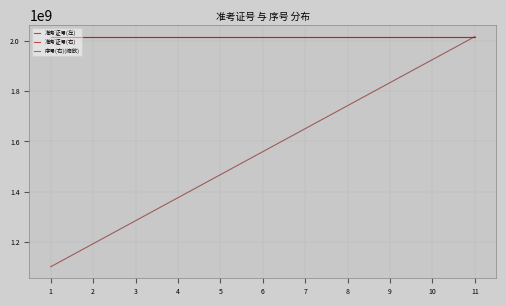

Does the chart have visible grid lines?

Yes